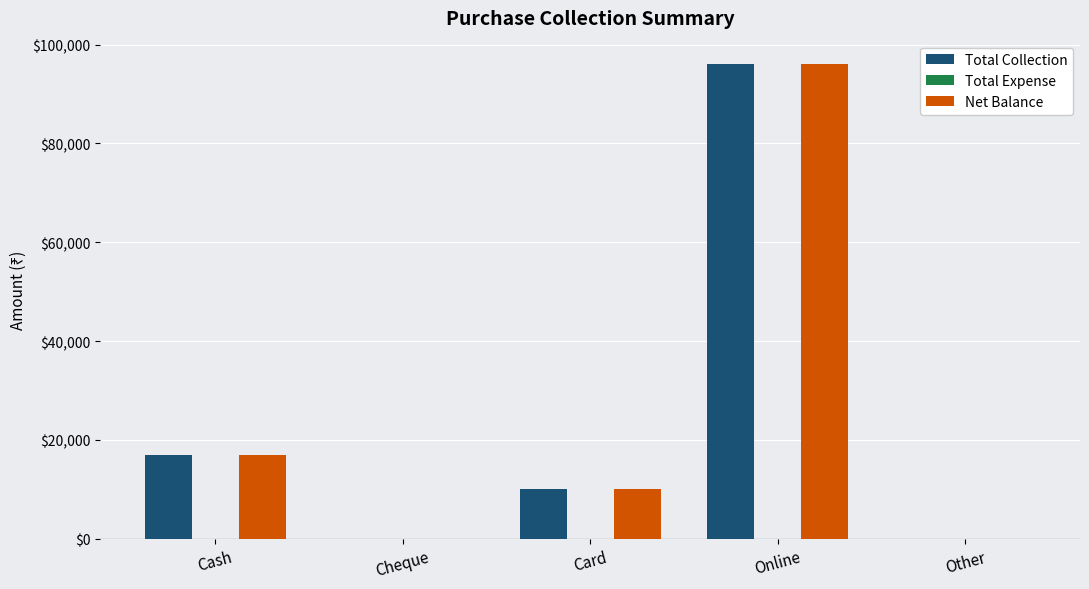

What is the total value across all series at Card?

20000